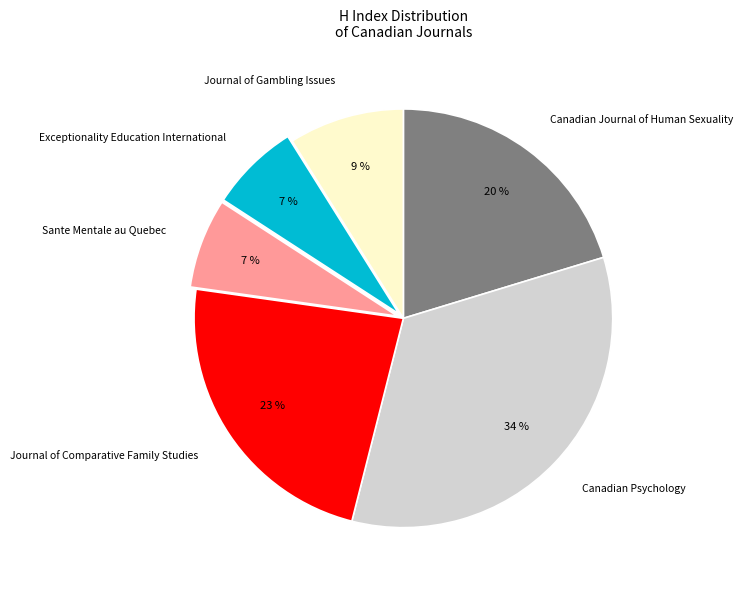

The Sante Mentale au Quebec slice represents 7% of the pie. True or false?

True